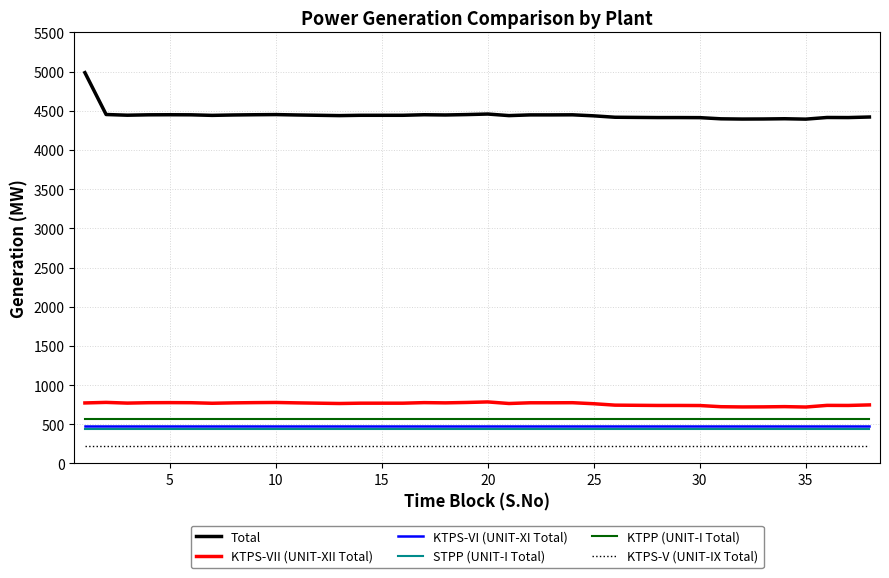

Which series has the largest range (max minus min)?

Total